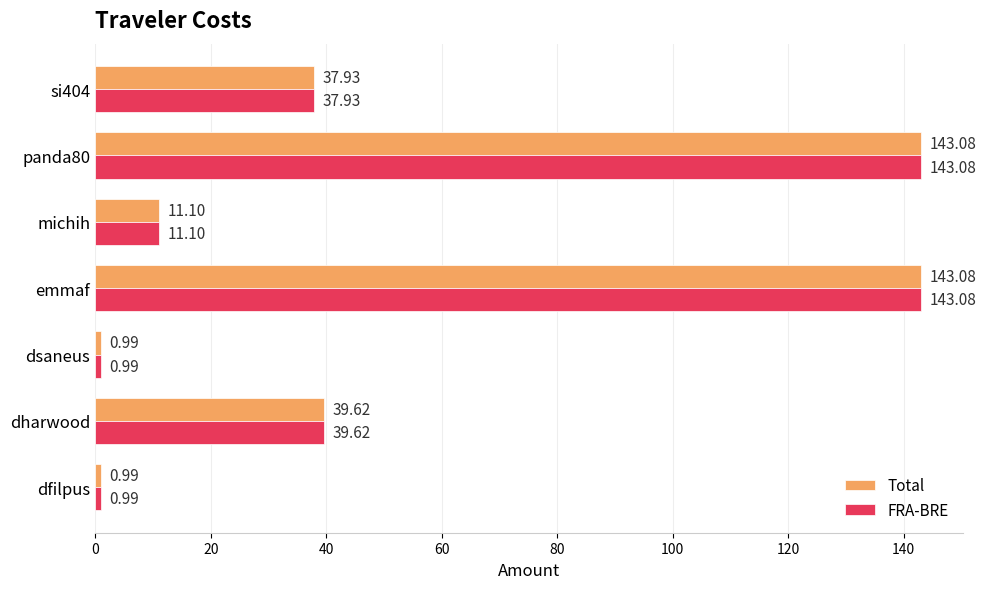

What is the difference between the Total values at panda80 and dfilpus?

142.1